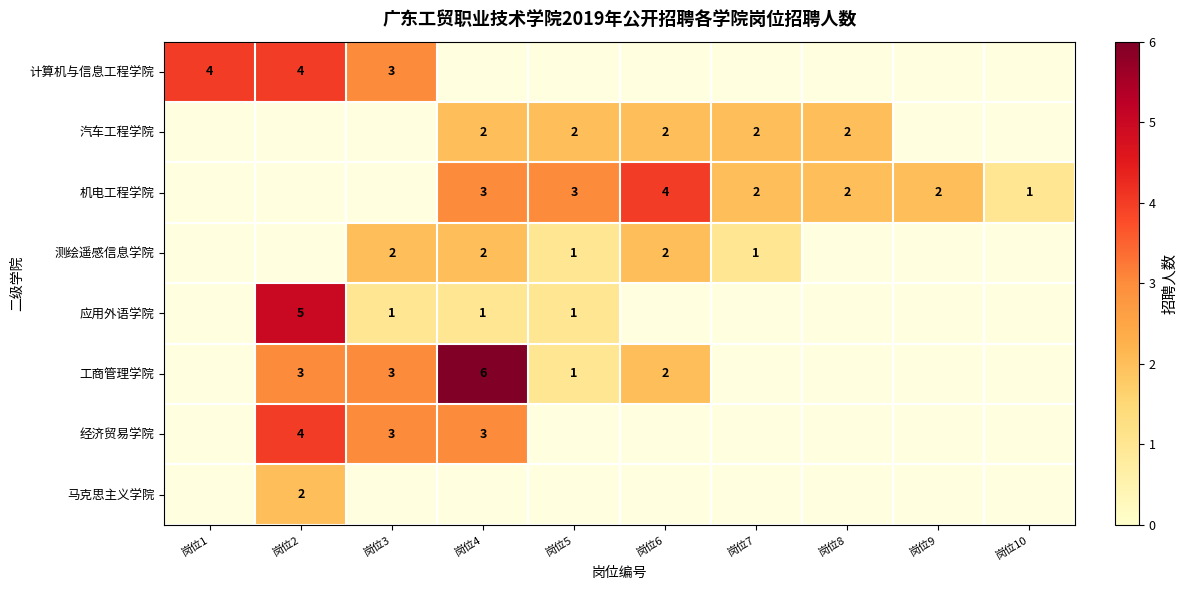

The 应用外语学院 series shows 1 at 岗位4. True or false?

True